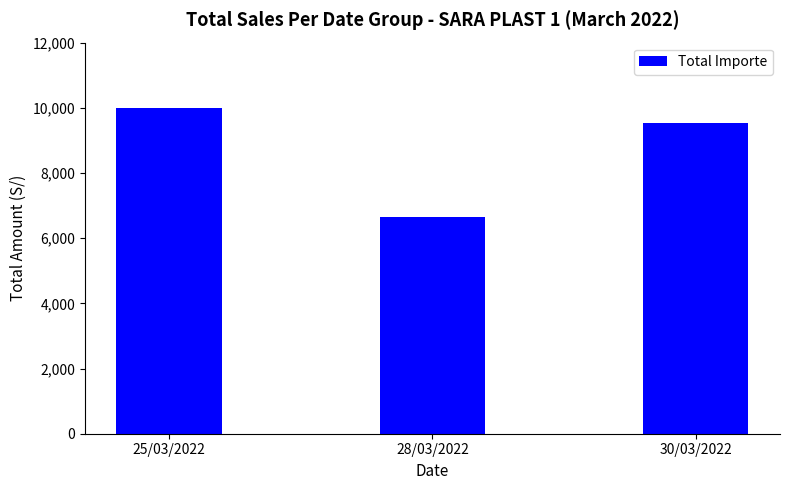

How many data points are less than 9527?

1